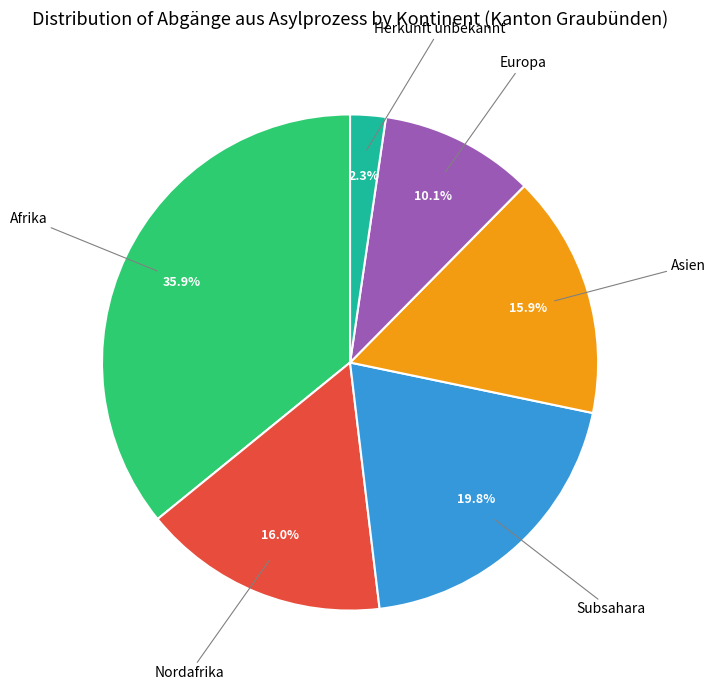

Does any single category account for the majority?

No